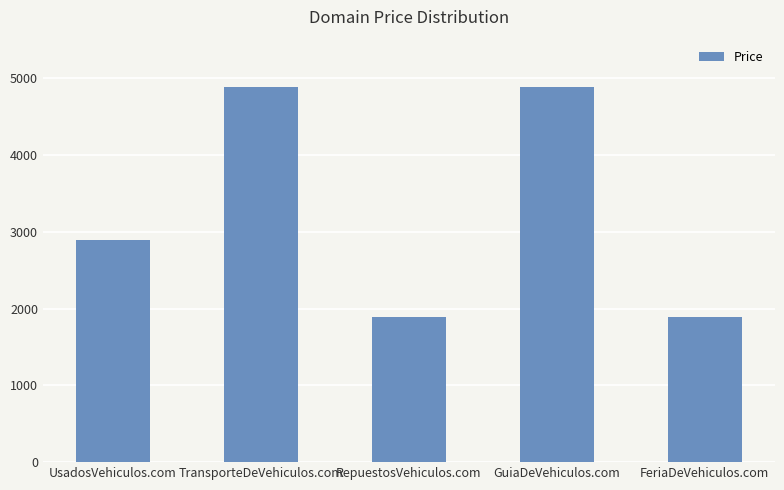

What position from the left is UsadosVehiculos.com?

1